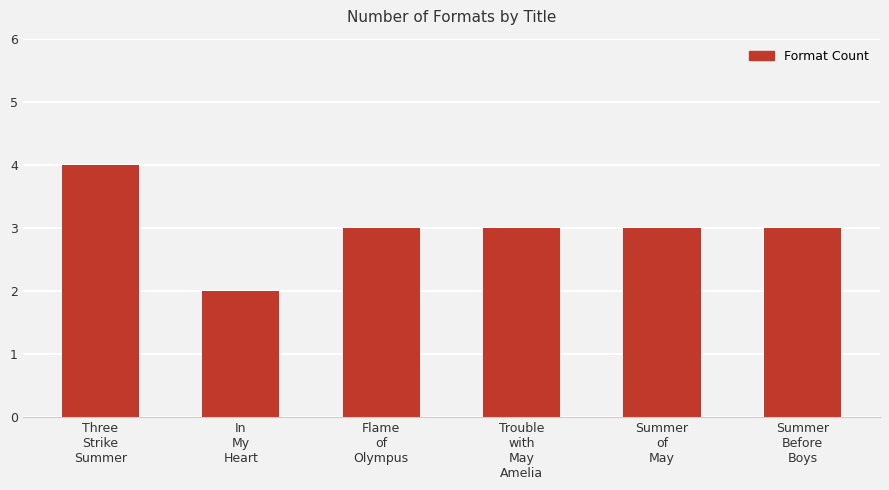

Which category has the highest value across all series?

Three
Strike
Summer